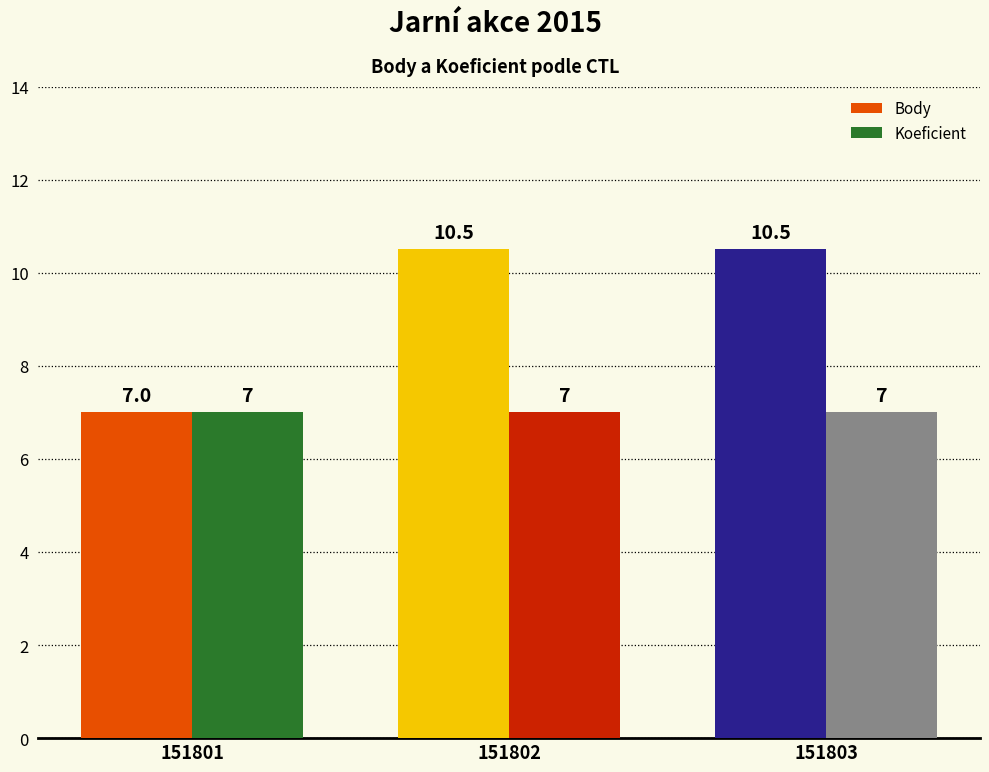

What is the average value of the Koeficient series?

7.0